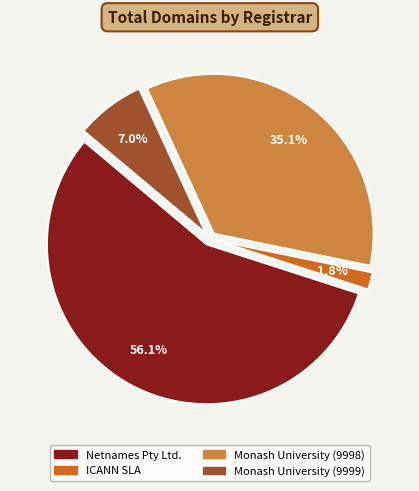

Rank the categories by value from highest to lowest.

Netnames Pty Ltd., Monash University (9998), Monash University (9999), ICANN SLA